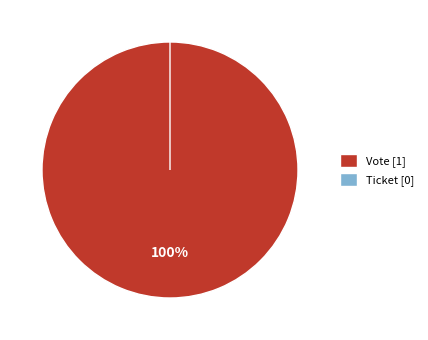

True or false: Vote accounts for 100% of the total.

True